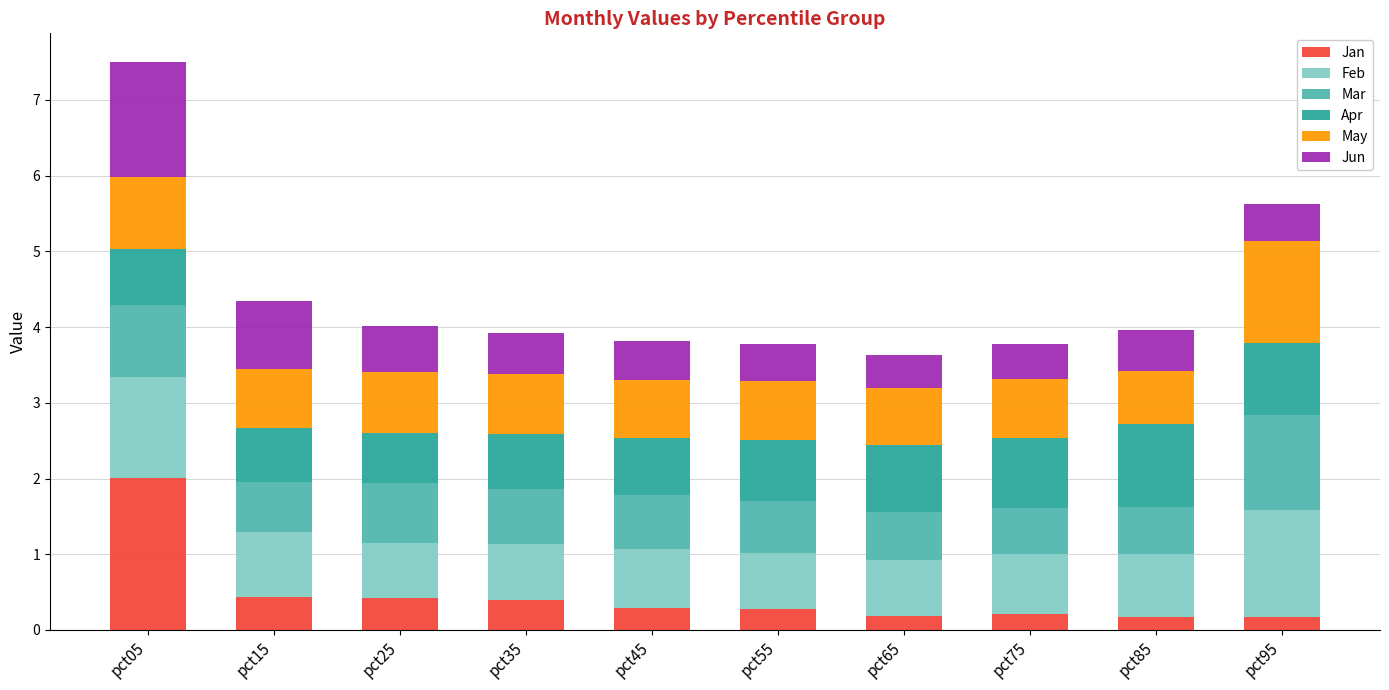

What is the sum of all Jan values?

4.6